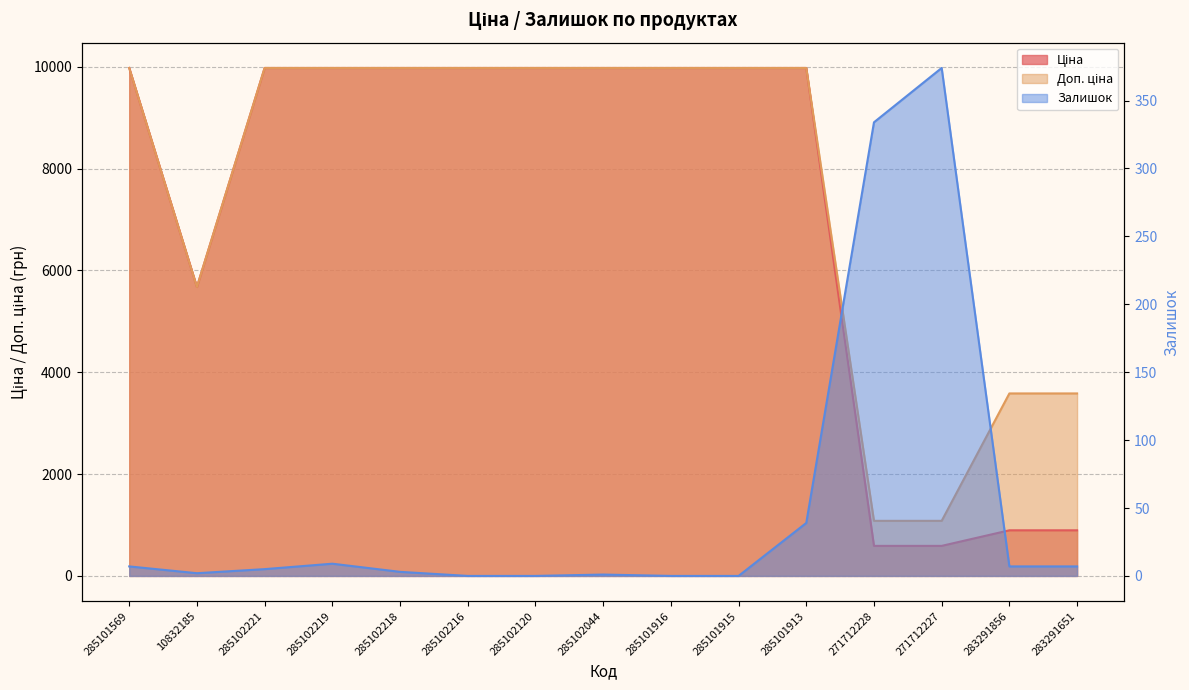

Which series changed the most between 285102044 and 271712227?

Ціна